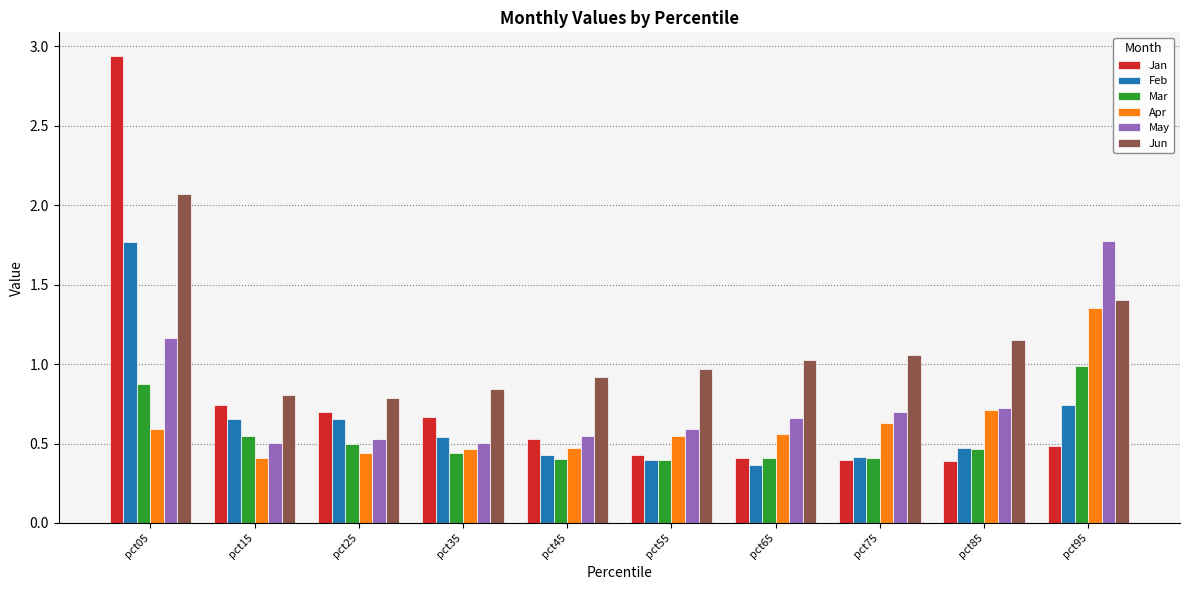

At which category is the sum across all series the highest?

pct05